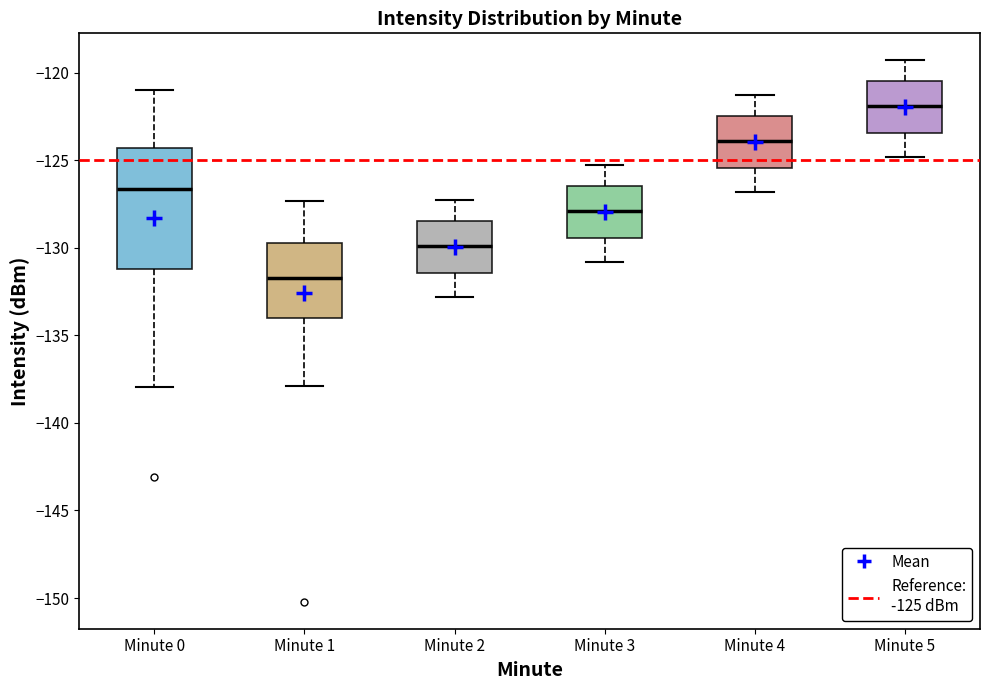

Reading left to right, transcribe this box plot: for each box, give where its median line is, the range the box spans, and where its two whiskers end, as read against the y-axis. The values are not printed on the chart, so give them approximately, as read against the axis.

Minute 0: median -126.5, box -131.0 to -124.5, whiskers -138.0 to -121.0
Minute 1: median -131.5, box -134.0 to -129.5, whiskers -138.0 to -127.5
Minute 2: median -130.0, box -131.5 to -128.5, whiskers -133.0 to -127.5
Minute 3: median -128.0, box -129.5 to -126.5, whiskers -131.0 to -125.5
Minute 4: median -124.0, box -125.5 to -122.5, whiskers -127.0 to -121.5
Minute 5: median -122.0, box -123.5 to -120.5, whiskers -125.0 to -119.5